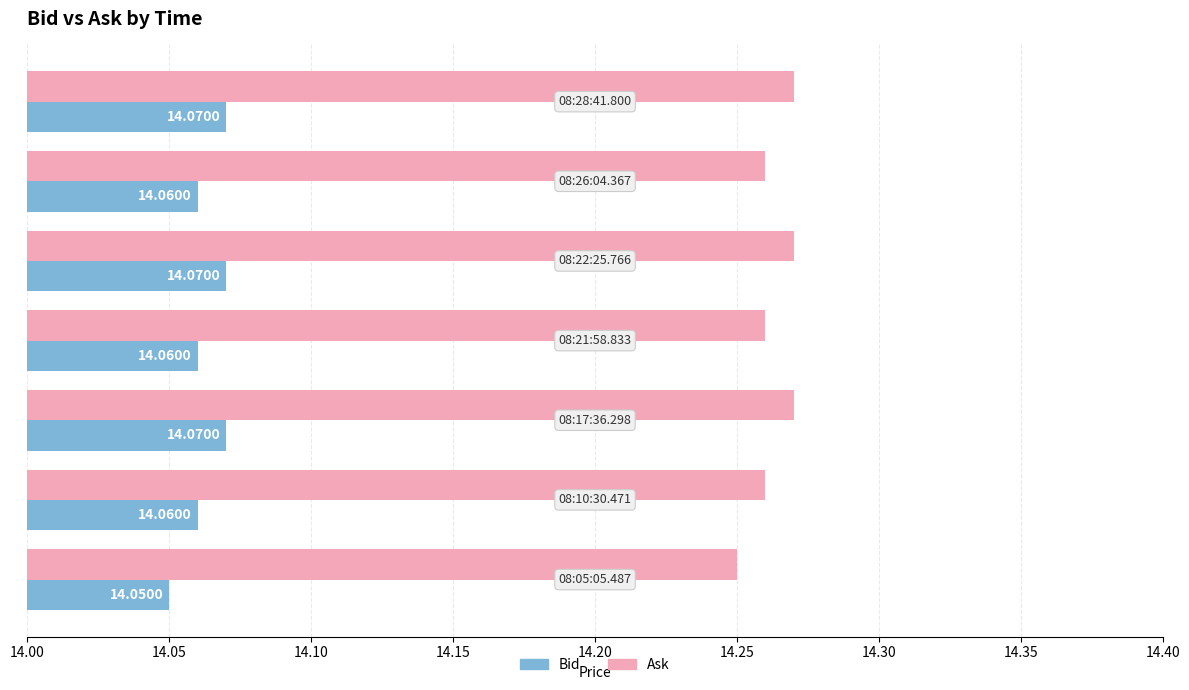

What is the average value of the Bid series?

14.1